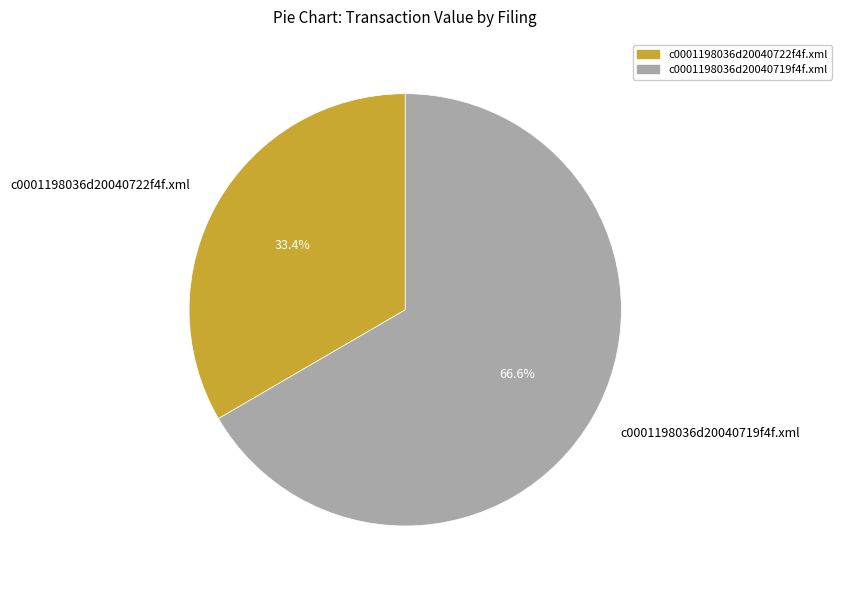

What percentage is the c0001198036d20040719f4f.xml slice, to the nearest percent?

67%